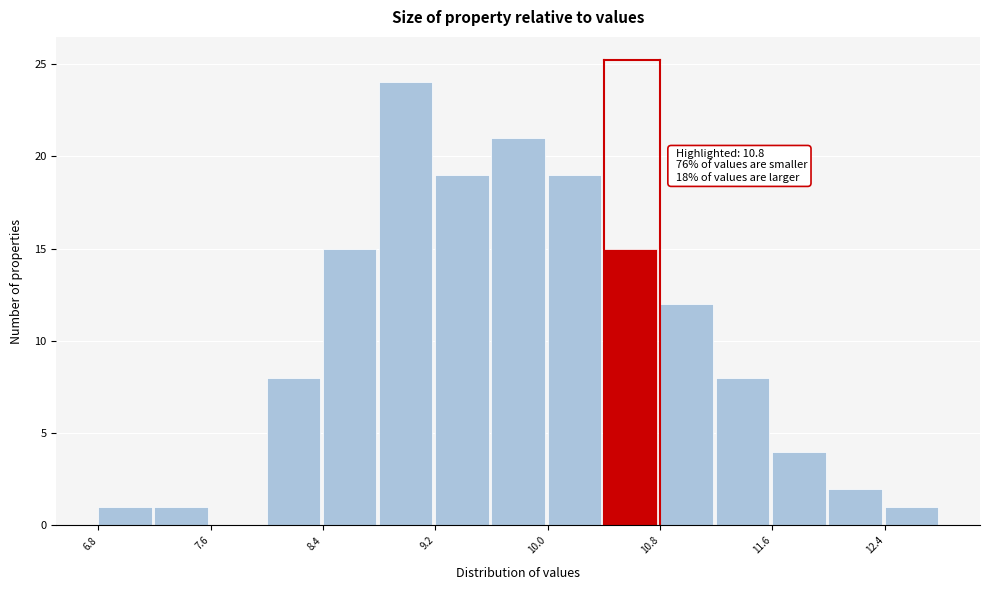

Which range on the x-axis has the tallest bar?

8.8 to 9.2